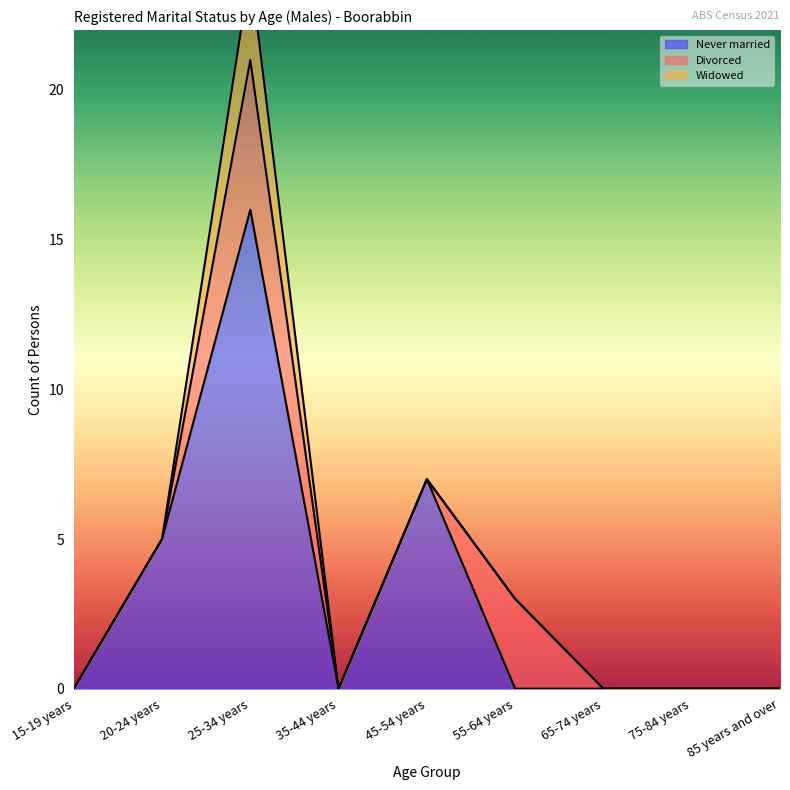

Between 15-19 years and 35-44 years, which is larger?

15-19 years